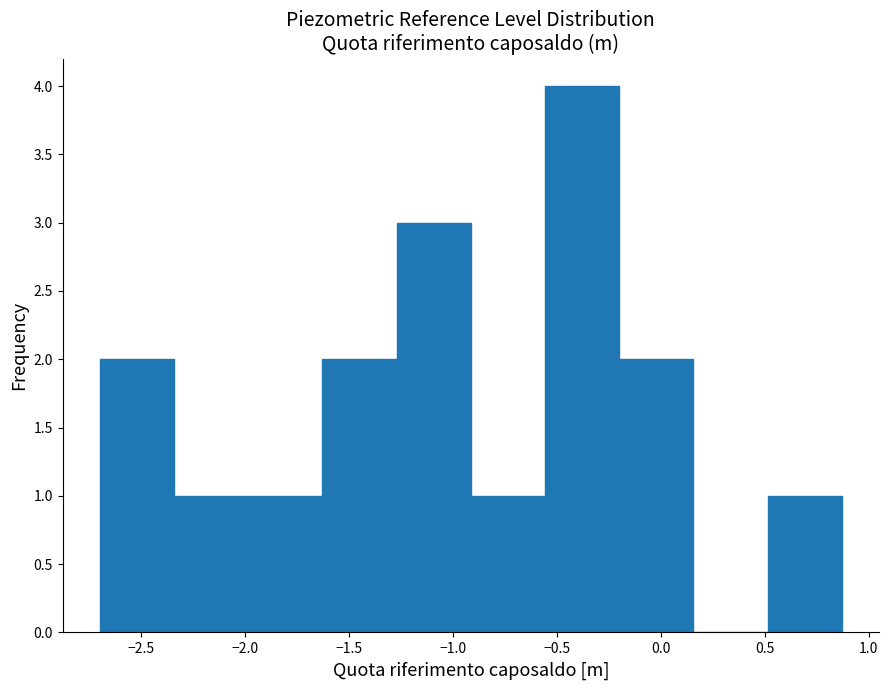

Reading left to right, list every bar in this chart as the range it spans on the x-axis followed by its height. Neither the bar edges nor the heights are printed on the chart, so give them approximately, as read against the axes.

-2.70 to -2.35: 2
-2.35 to -2.00: 1
-2.00 to -1.65: 1
-1.65 to -1.25: 2
-1.25 to -0.90: 3
-0.90 to -0.55: 1
-0.55 to -0.20: 4
-0.20 to 0.15: 2
0.15 to 0.50: 0
0.50 to 0.85: 1